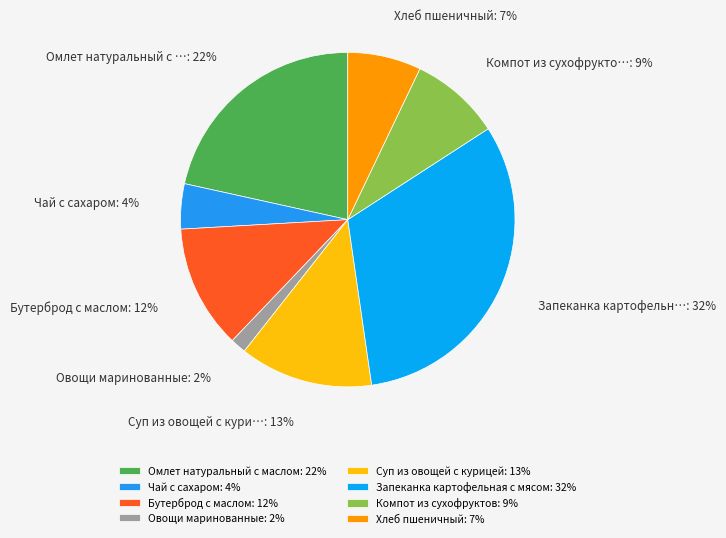

What is the ratio of the value at Чай с сахаром to the value at Хлеб пшеничный?

0.6